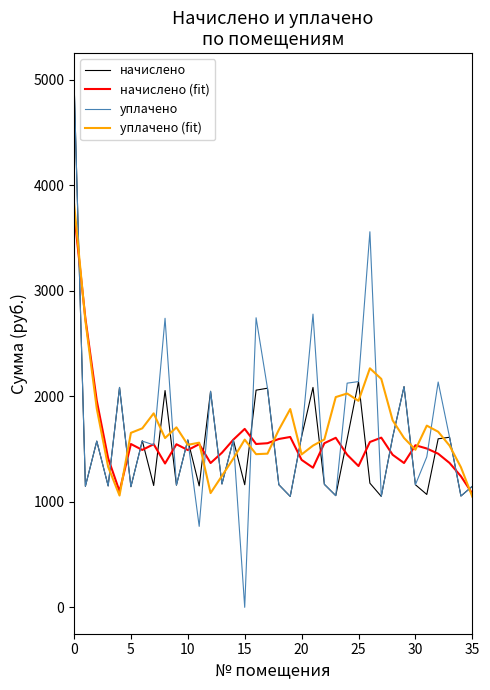

Which series has the largest range (max minus min)?

уплачено